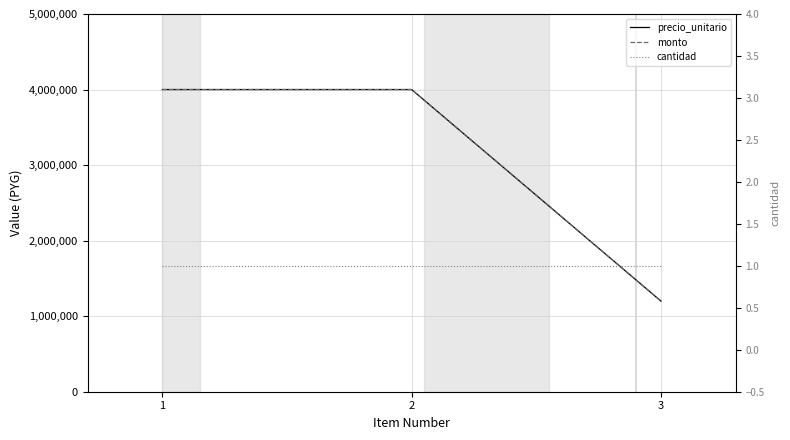

What is the average value of the monto series?

3066667